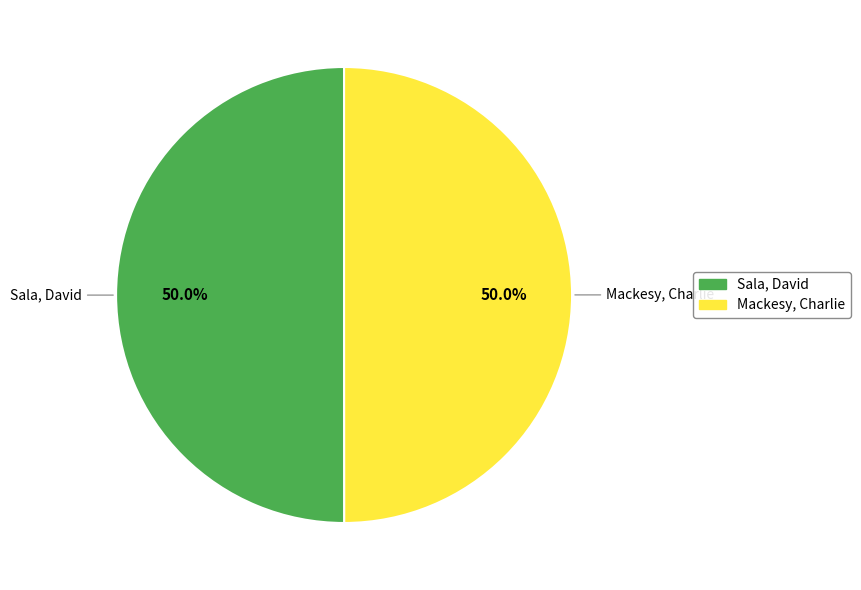

To the nearest percent, what is the average slice percentage?

50%